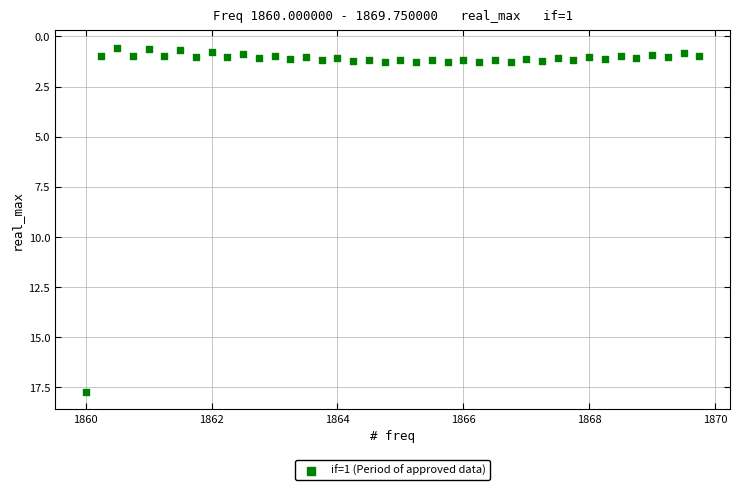

What is the range of Y values (max minus min)?

17.2